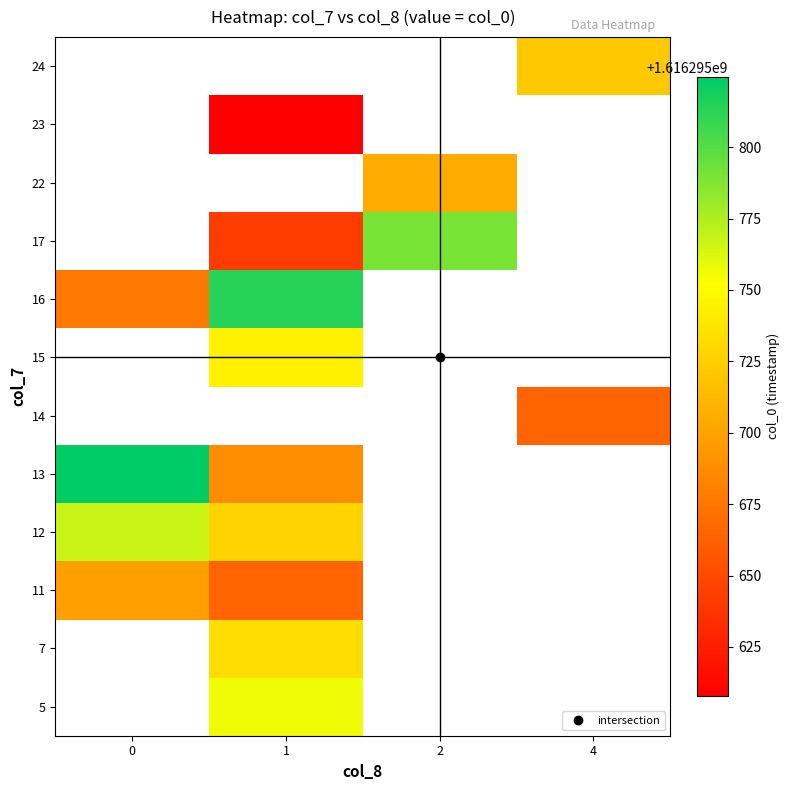

What is the greatest value displayed?

1616295824.6